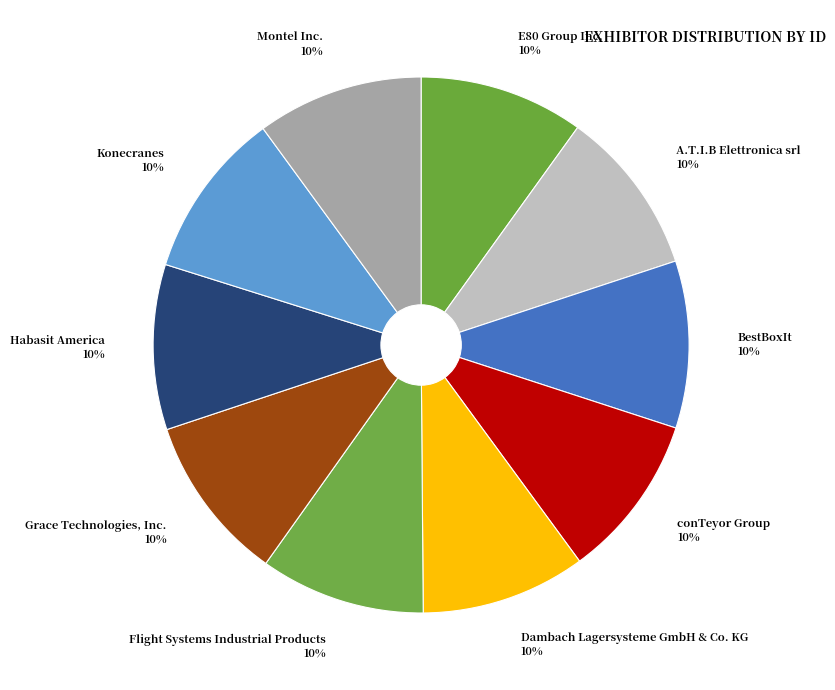

Count the number of slices in the pie.

10